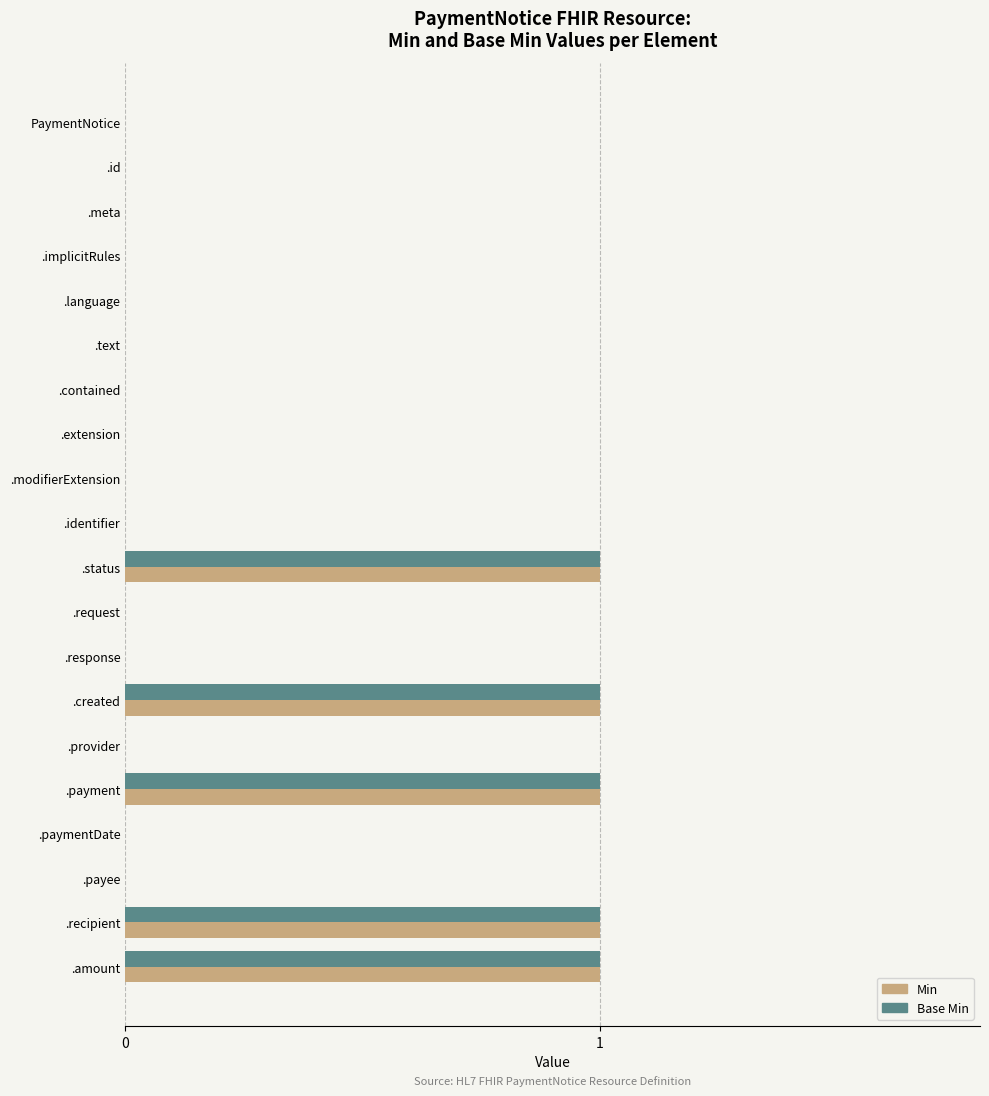

What is the maximum value for Min?

1